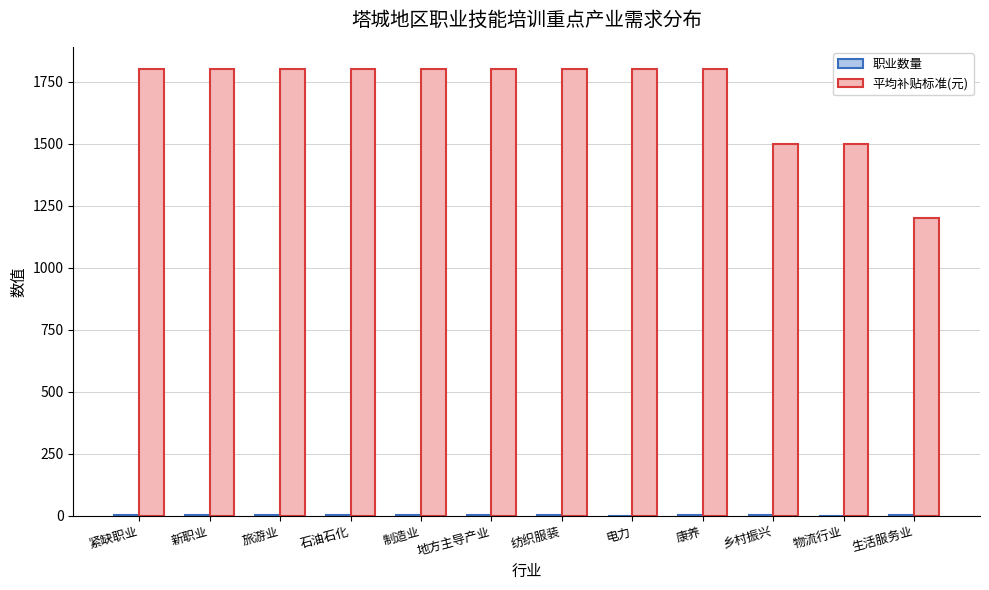

What is the sum of all 平均补贴标准(元) values?

20400